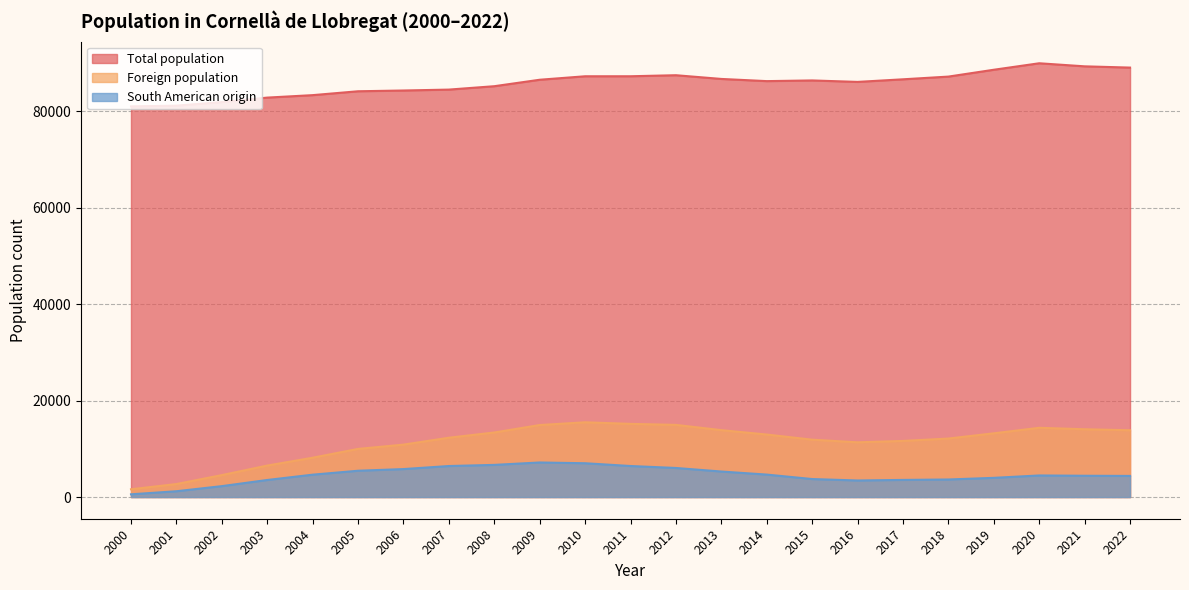

Is it true that Total population equals 87240 at 2010?

True